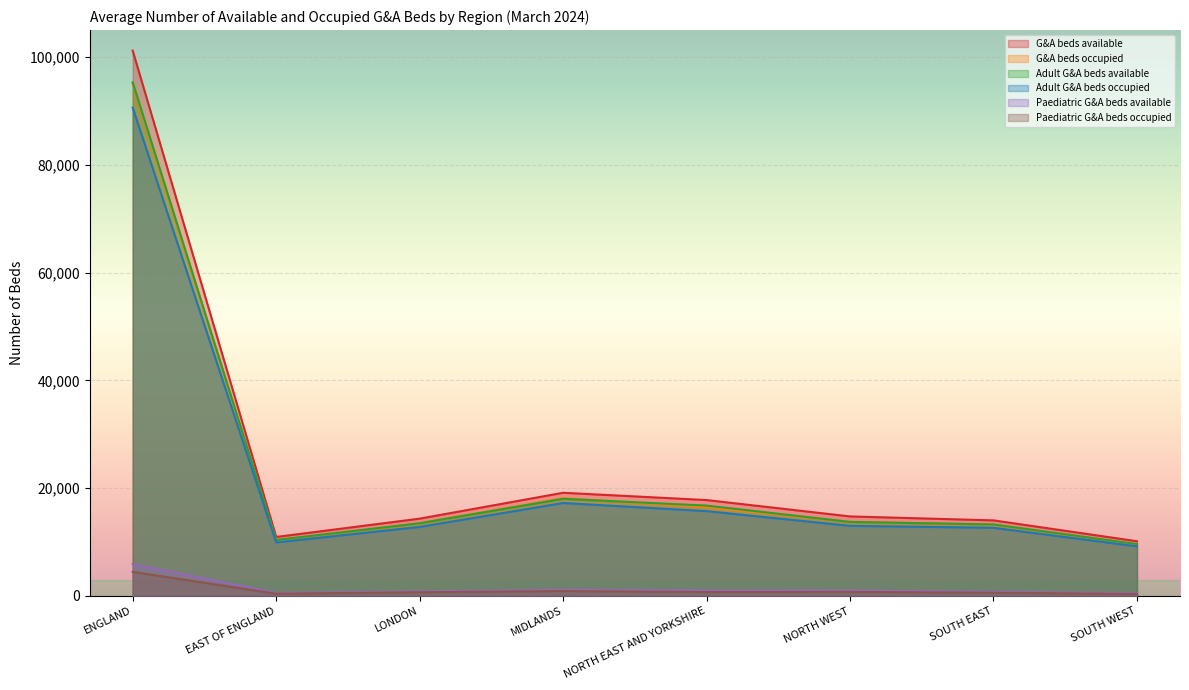

Does the chart display data point markers on the line(s)?

No